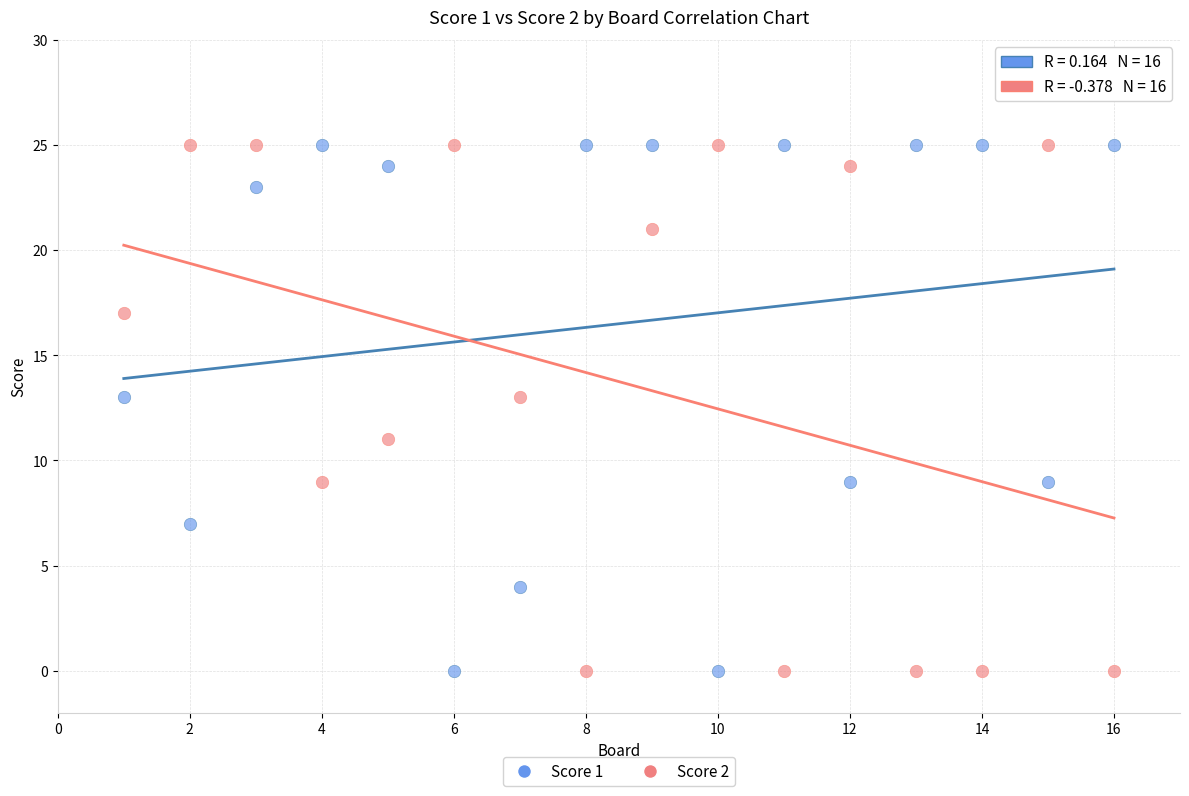

What is the X range (max minus min) for the scatter plot?

15